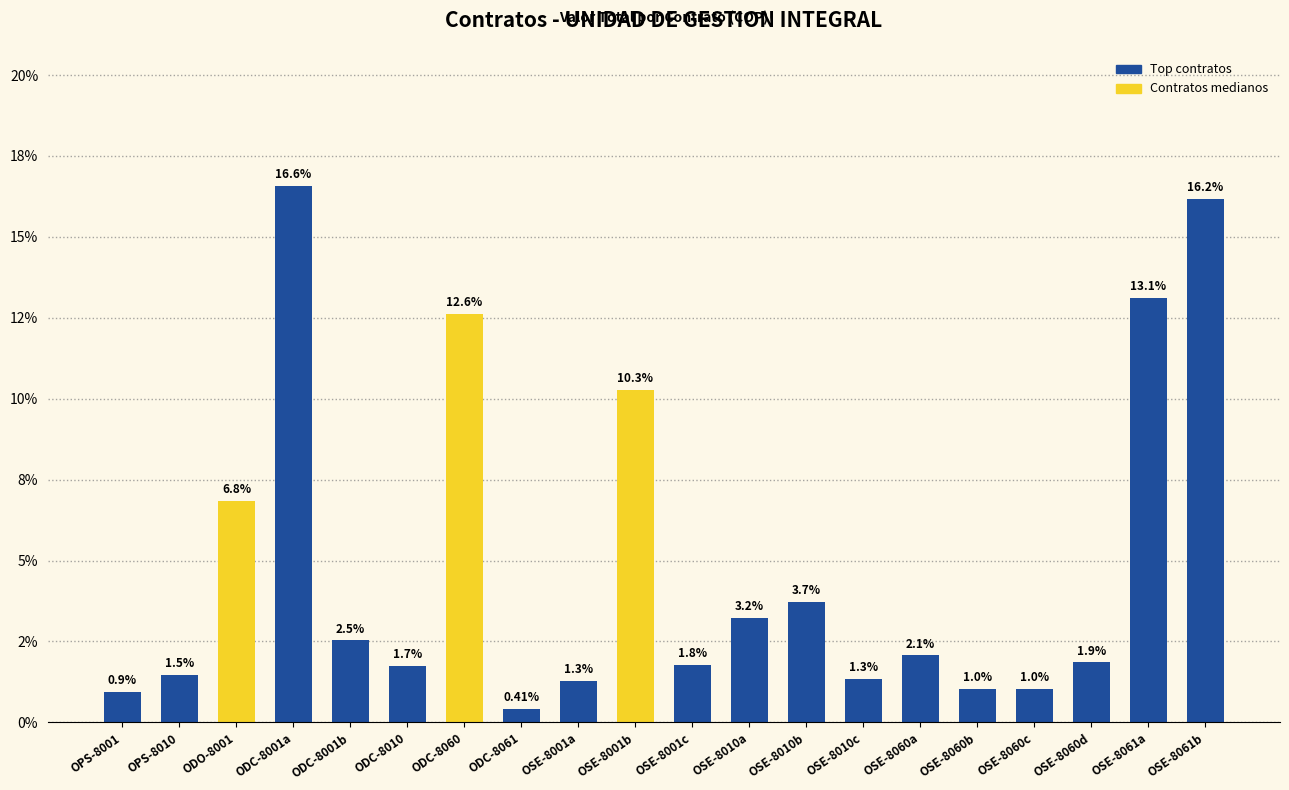

Rank the categories by value from lowest to highest.

ODC-8061, OPS-8001, OSE-8060b, OSE-8060c, OSE-8001a, OSE-8010c, OPS-8010, ODC-8010, OSE-8001c, OSE-8060d, OSE-8060a, ODC-8001b, OSE-8010a, OSE-8010b, ODO-8001, OSE-8001b, ODC-8060, OSE-8061a, OSE-8061b, ODC-8001a